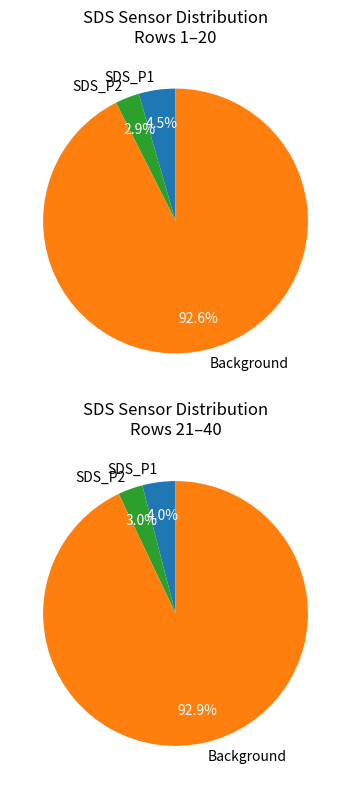

Does 24 account for over 50% of the chart?

No